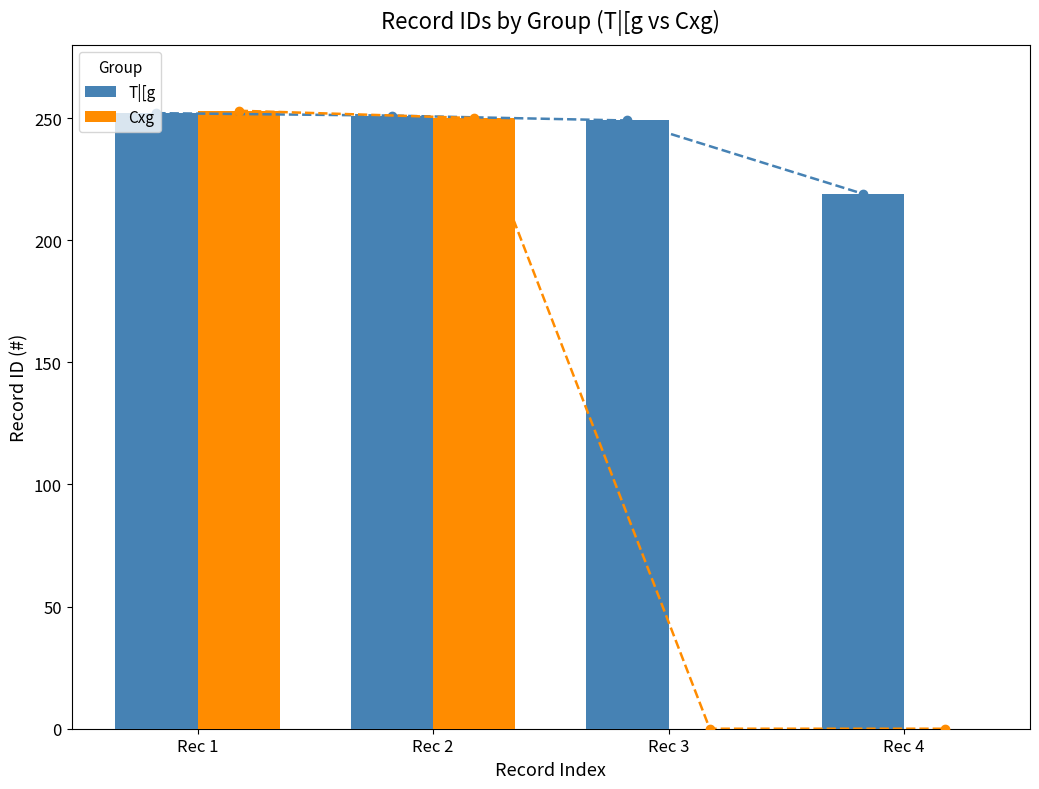

Reading left to right, extract all data points from this chart.

T|[g: 252	251	249	219
Cxg: 253	250	0	0